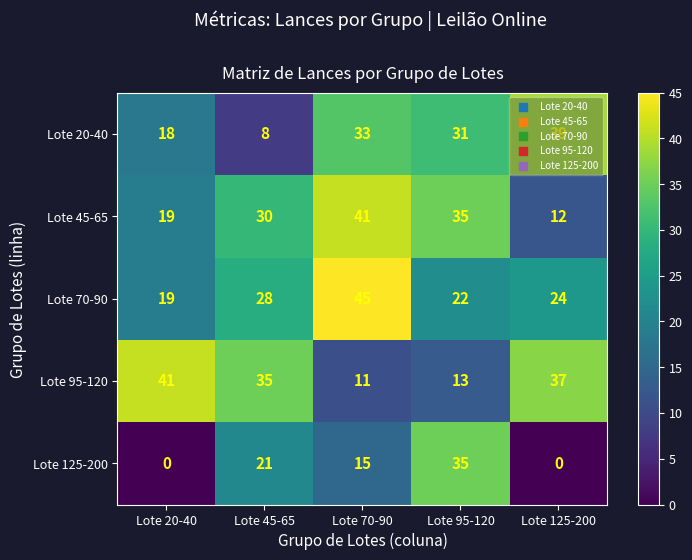

What is the spread (max minus min) of values at Lote 125-200?

39